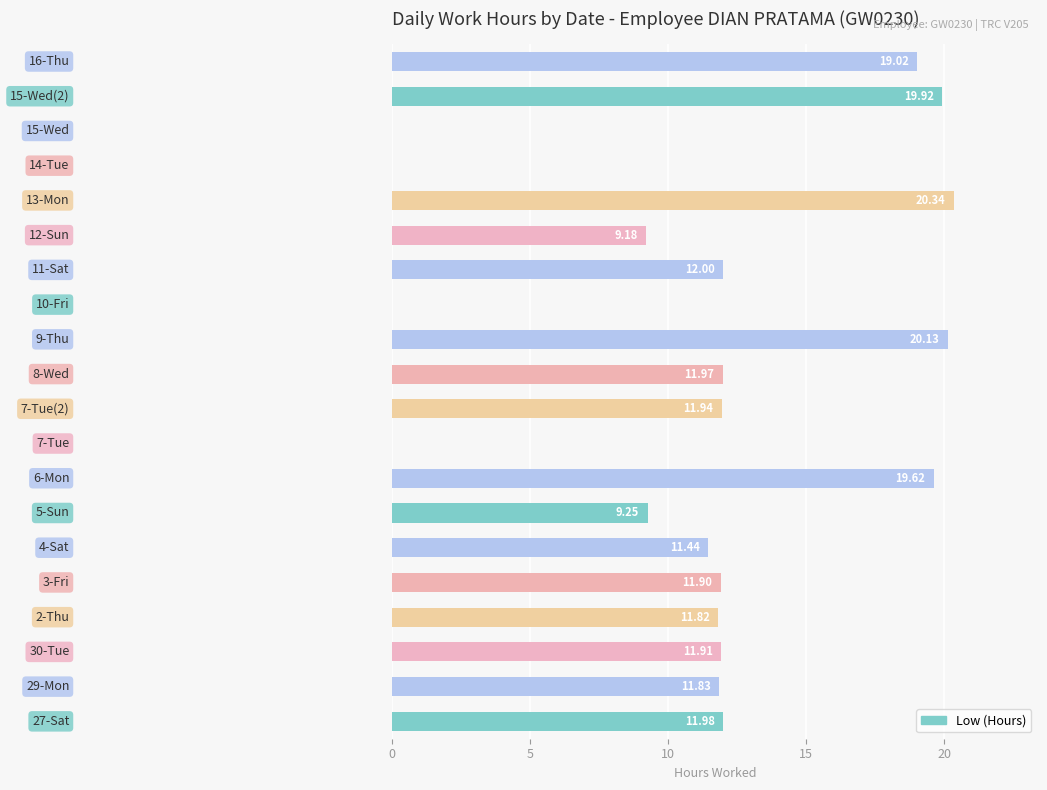

What is the greatest value displayed?

20.3